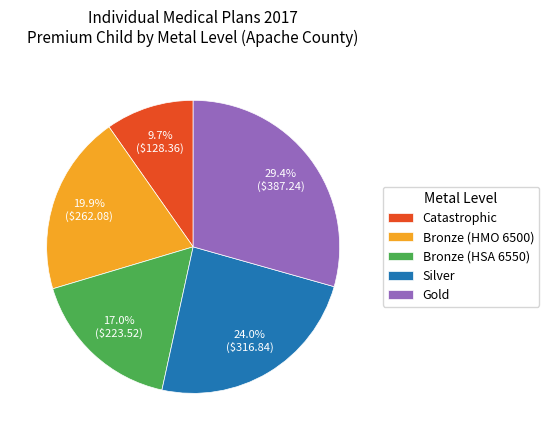

Does Gold account for over 50% of the chart?

No